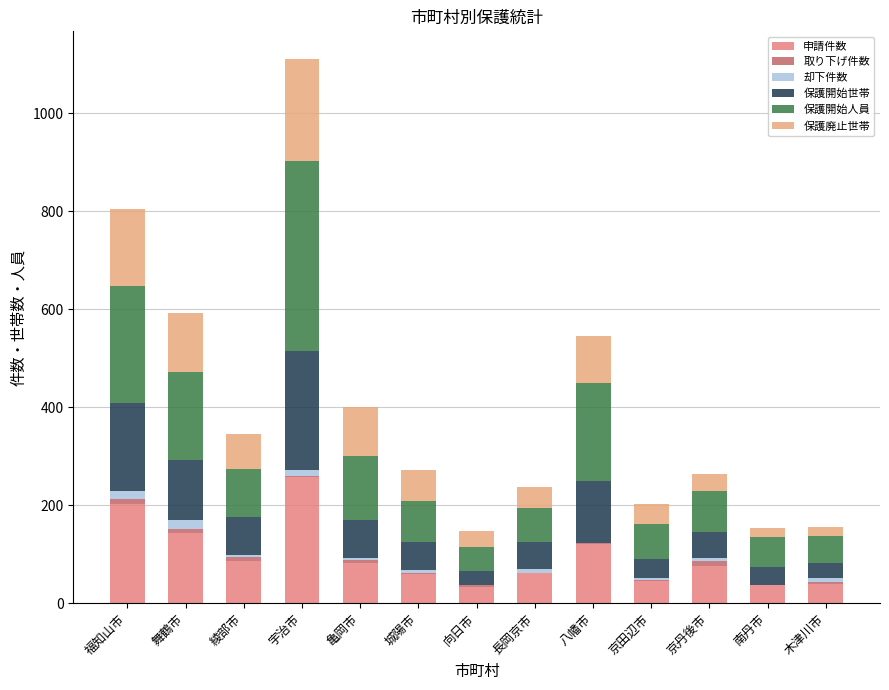

What is the maximum value for 申請件数?

257